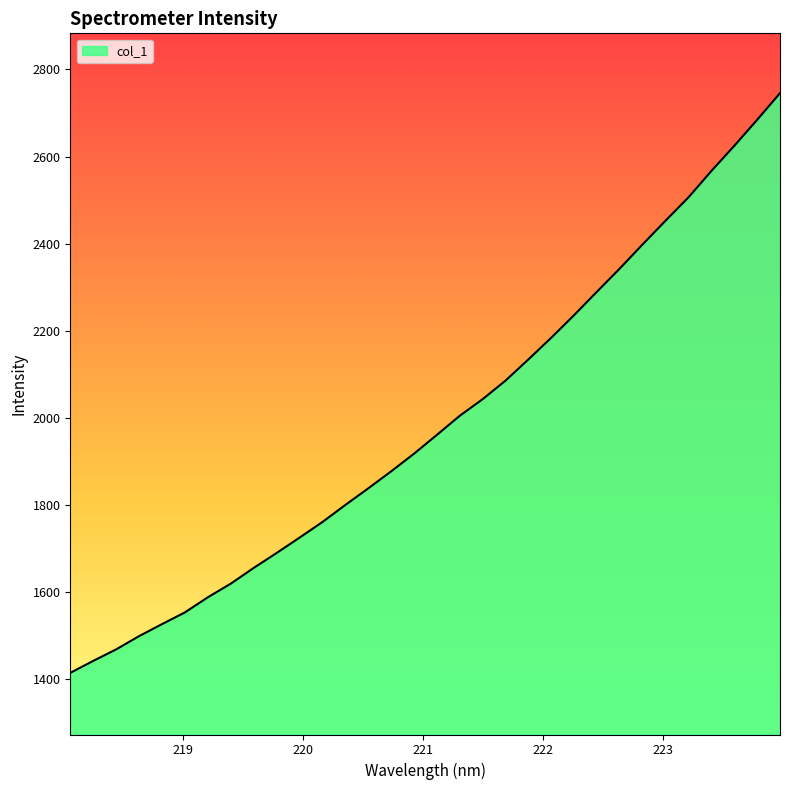

What is the difference between the maximum and minimum values?

1330.9